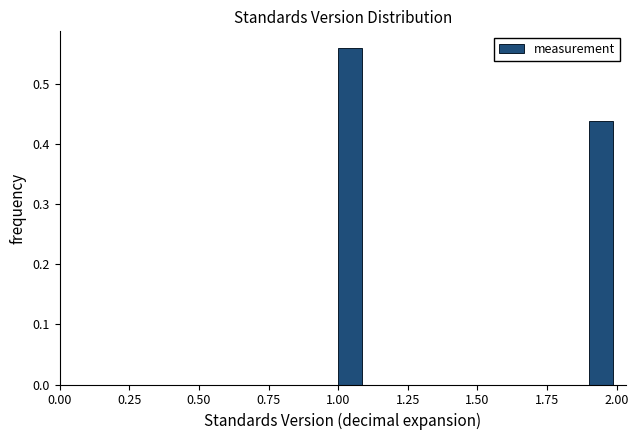

Read against the x-axis, roughly where is the centre of the tallest bar?

1.05